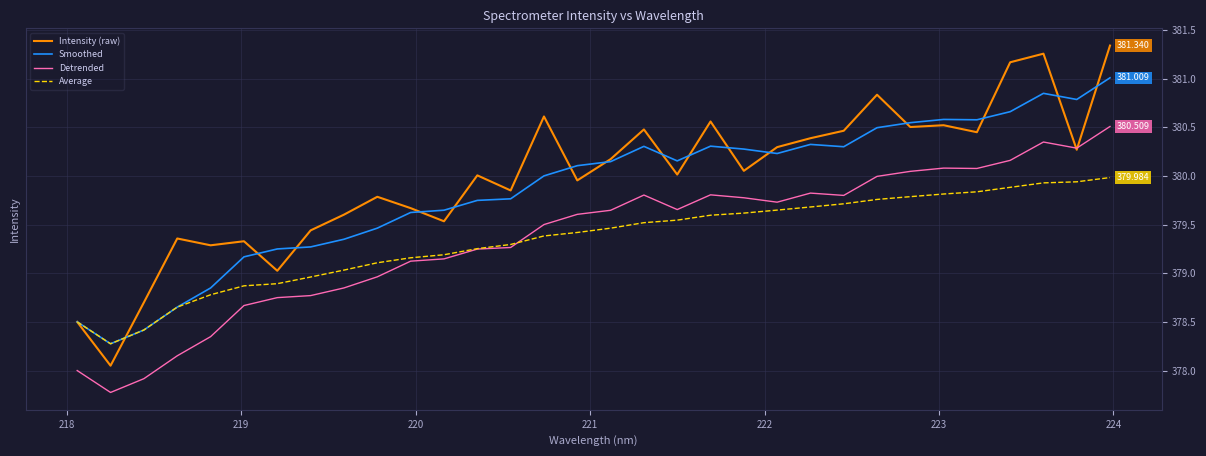

List the series in order of their peak value, highest first.

Intensity (raw), Smoothed, Detrended, Average